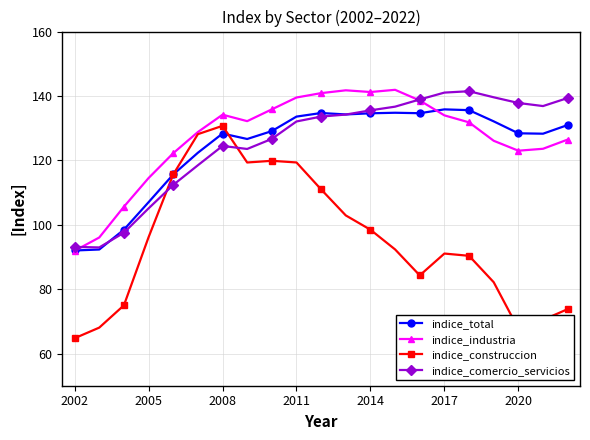

Count the number of data series in this chart.

4